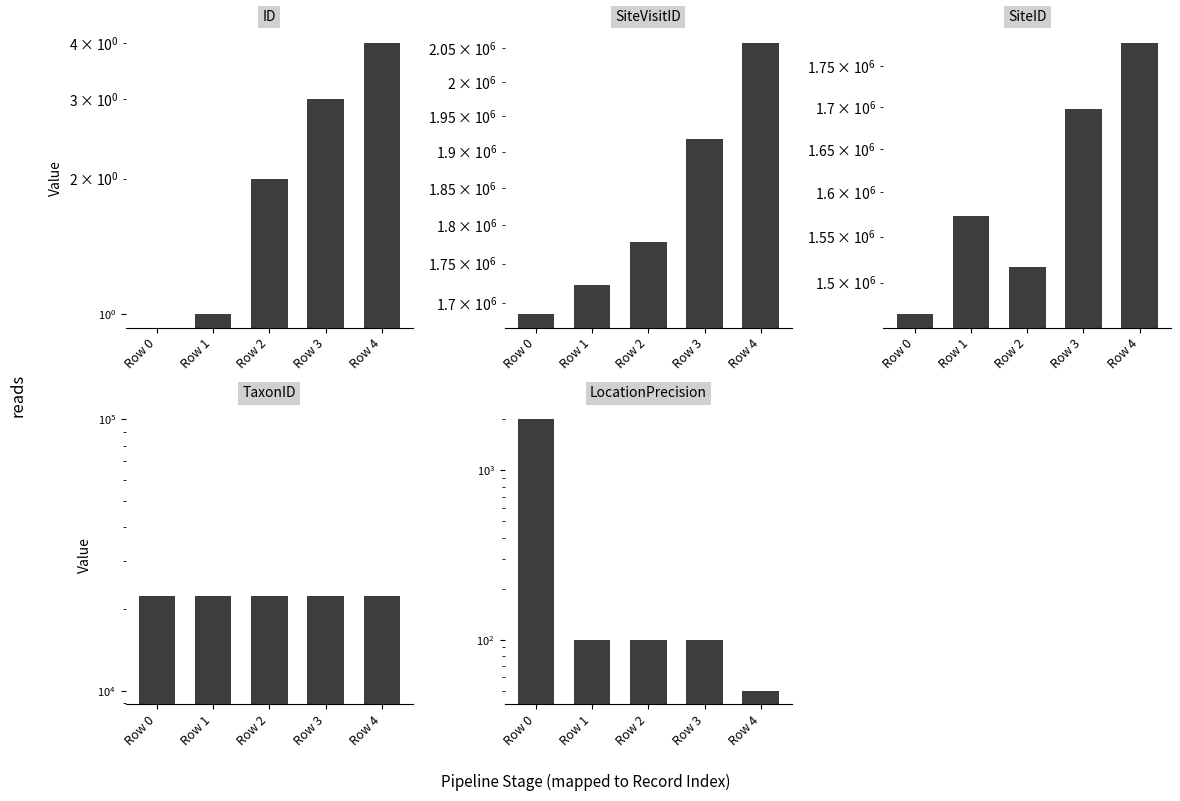

What is the difference between the maximum and minimum values in the SiteVisitID series?

371710